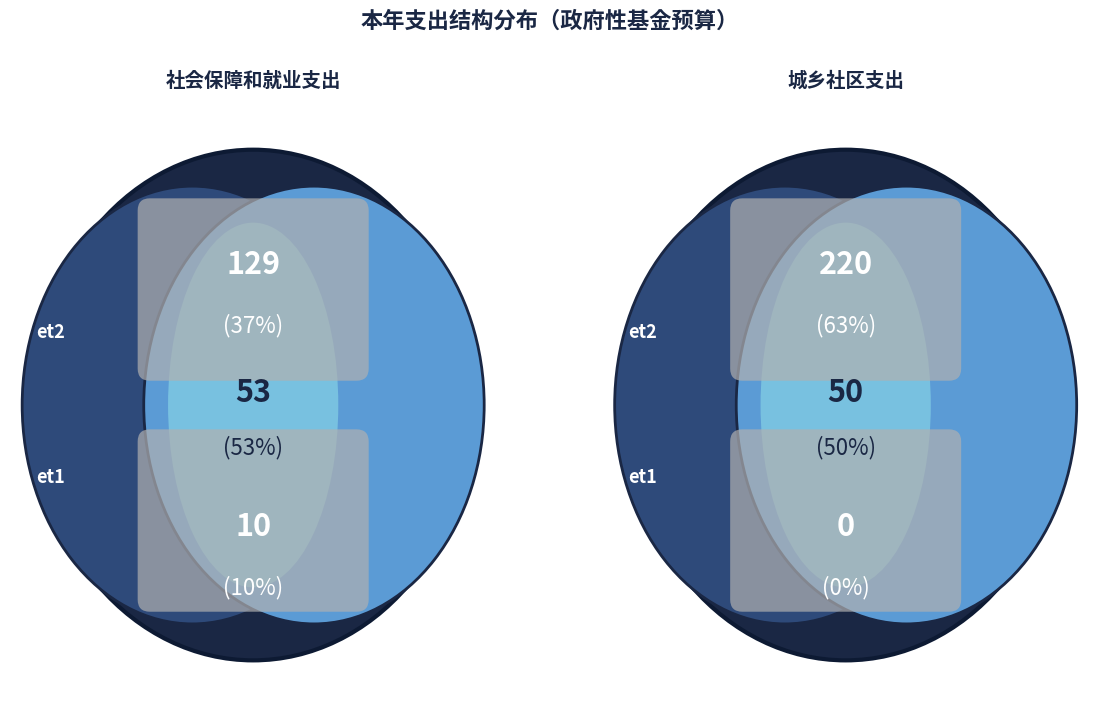

To the nearest percent, what percentage of the pie is 社会保障和就业支出?

37%